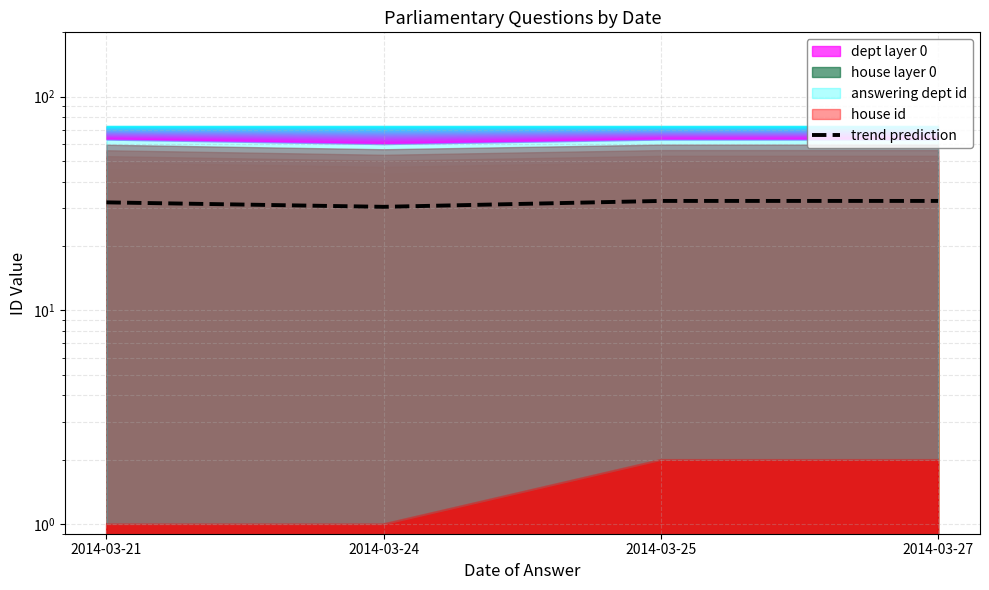

Rank the categories by value from lowest to highest.

2014-03-24, 2014-03-21, 2014-03-25, 2014-03-27